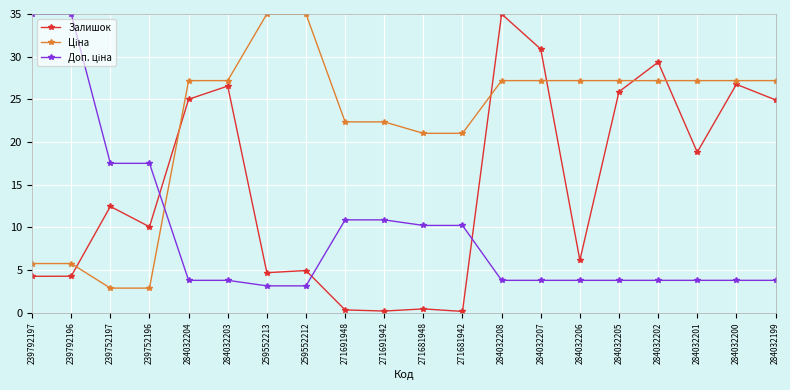

What is the label of the 14th point from the right?

259552213